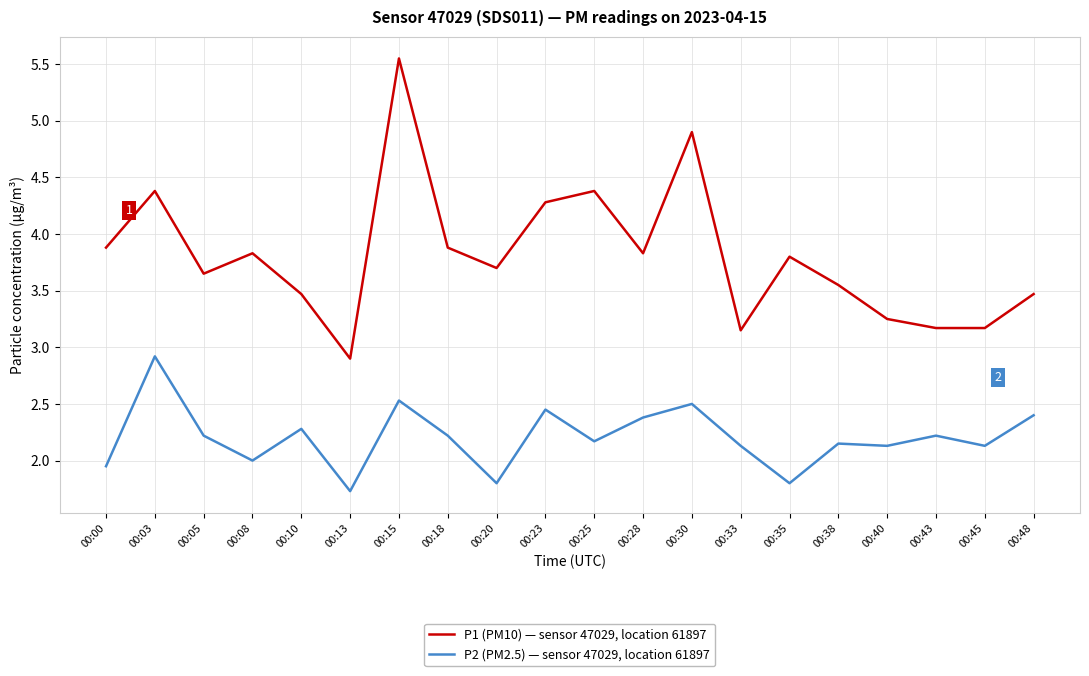

True or false: P1 (PM10) — sensor 47029, location 61897 and P2 (PM2.5) — sensor 47029, location 61897 cross at least once.

False